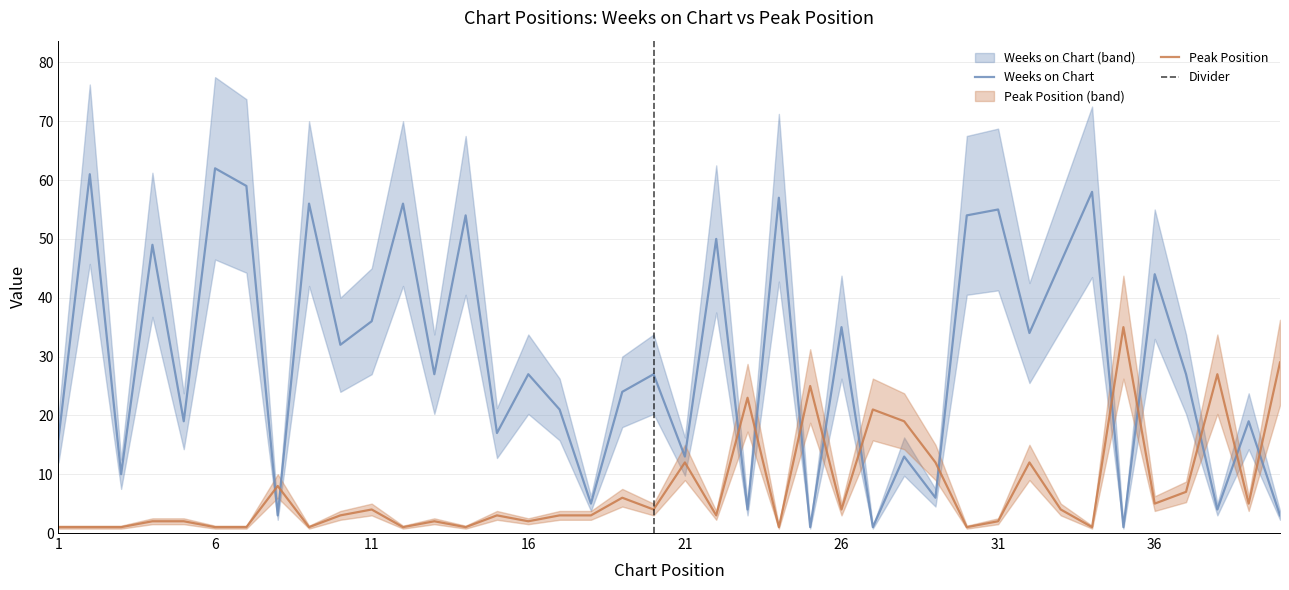

Is it true that Weeks on Chart equals 1 at 25?

True